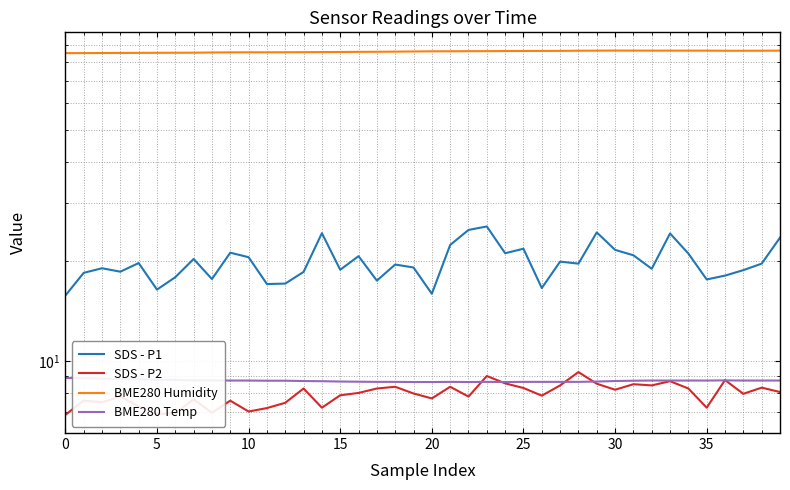

Where is the first local maximum for SDS - P2?

5